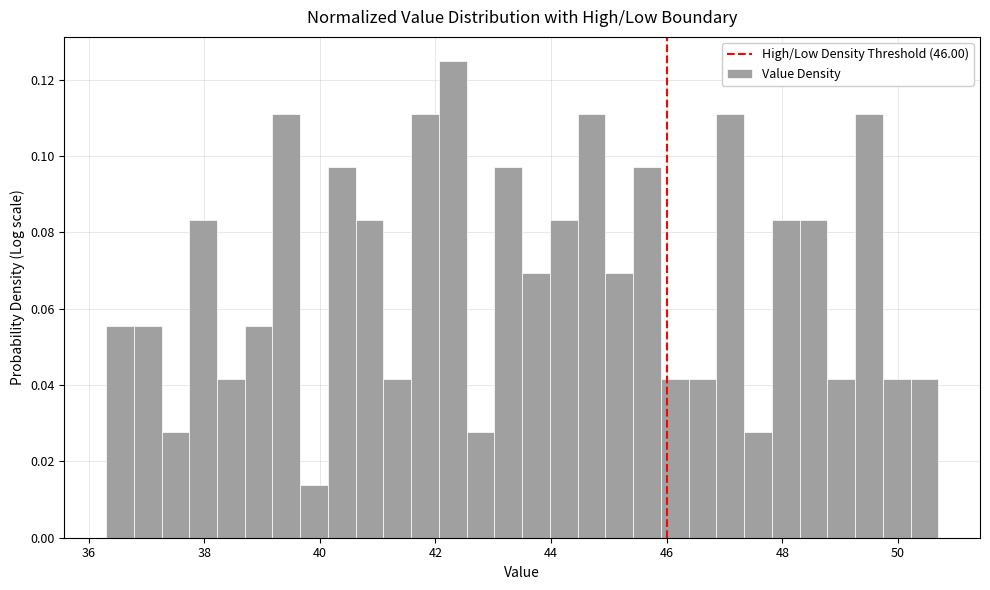

Read against the x-axis, roughly where is the centre of the tallest bar?

42.4